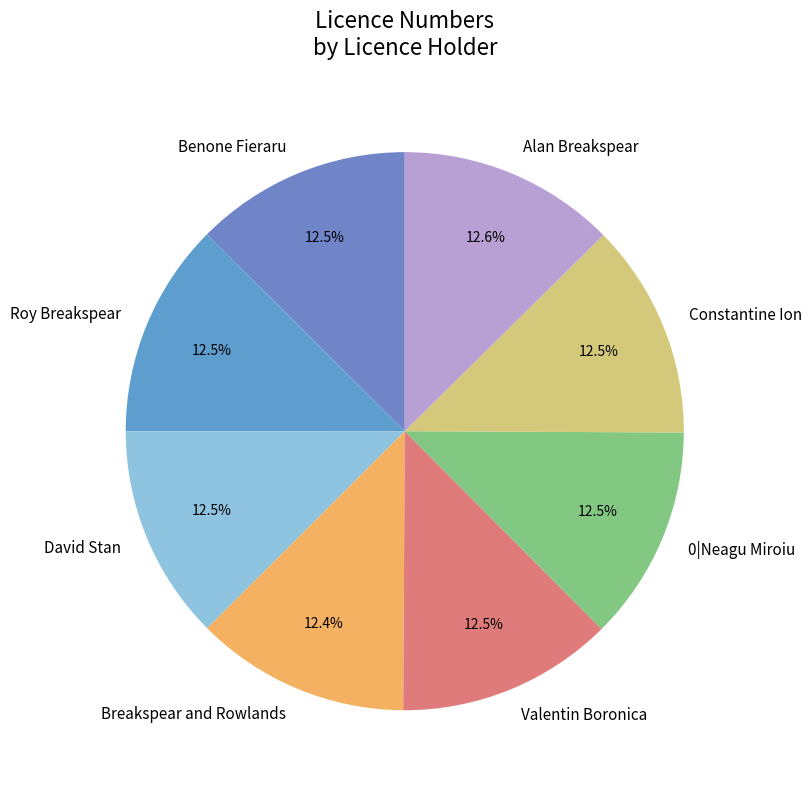

What portion of the pie excludes Roy Breakspear?

87.5%